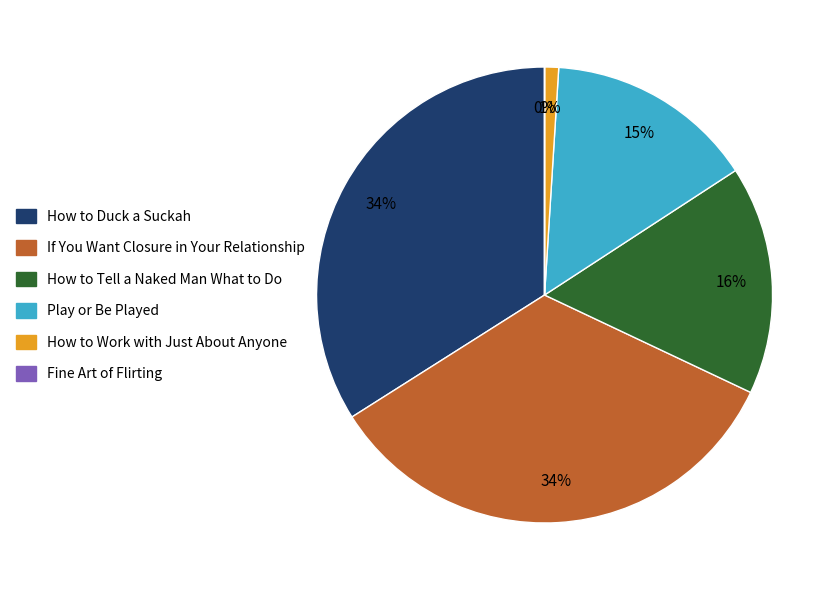

What is the ratio of the value at Play or Be Played to the value at How to Duck a Suckah?

0.4